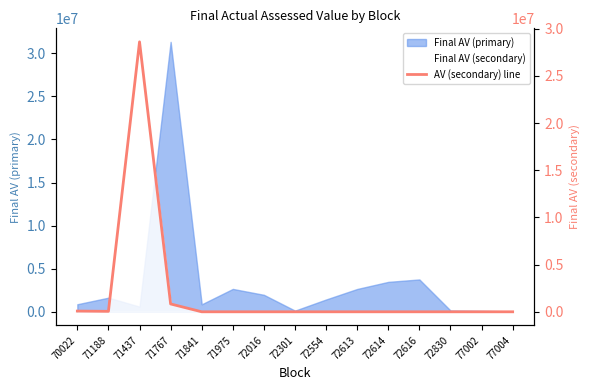

Is it true that the value at 71767 is 1231488?

False